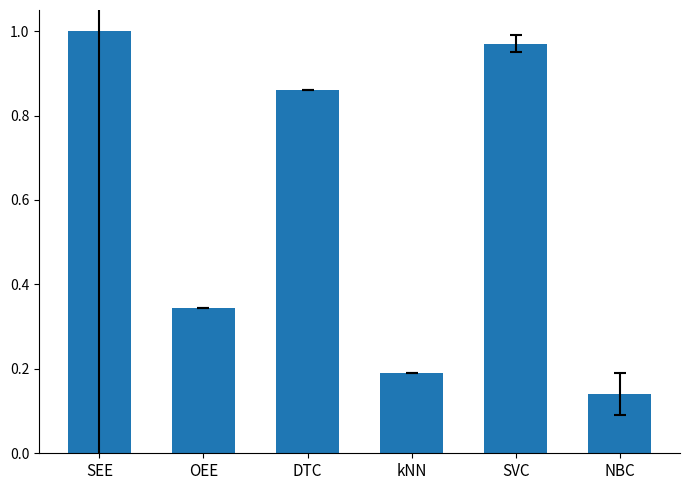

Which has a higher value, SEE or SVC?

SEE